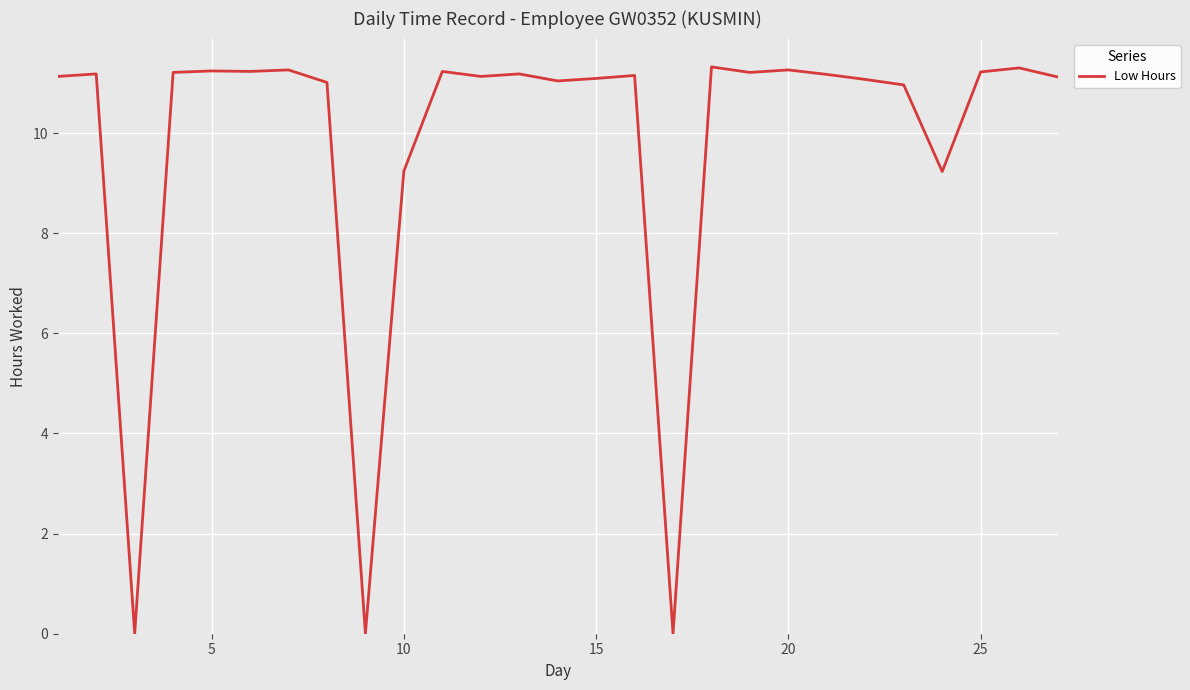

What is the maximum value shown in the chart?

11.3